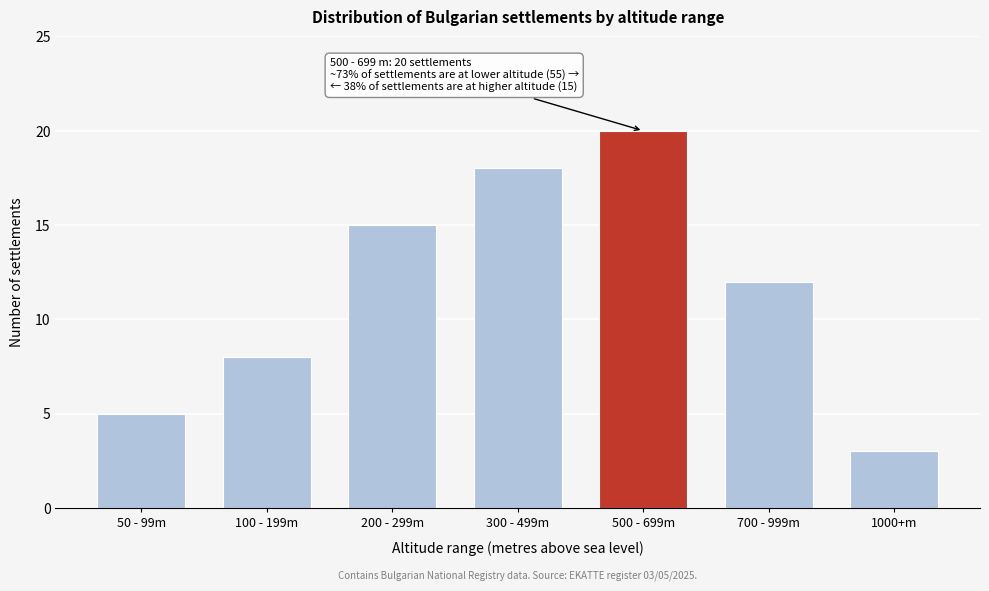

Reading right to left, what are all the values shown in this chart?

3	12	20	18	15	8	5